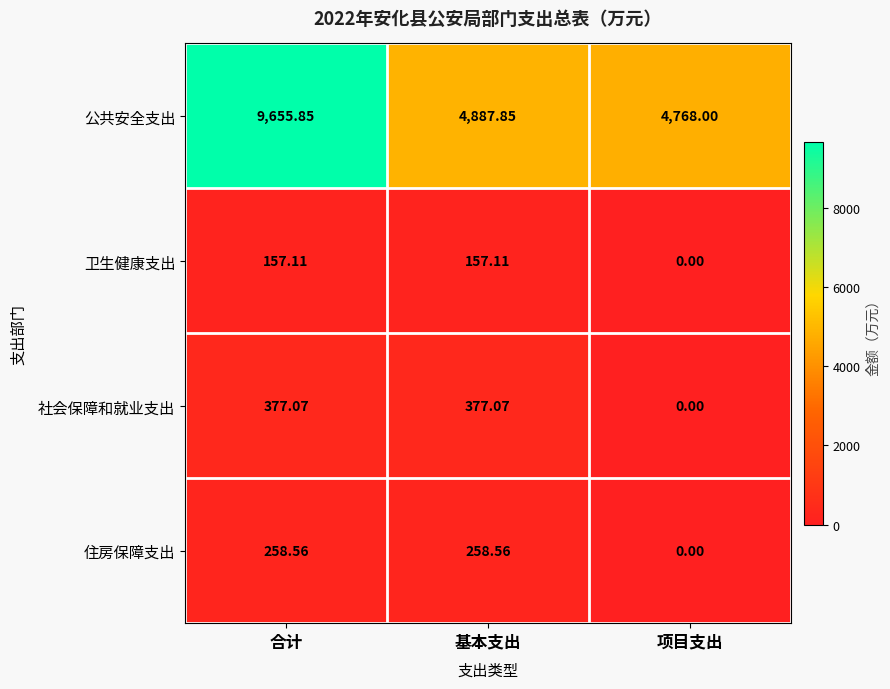

Where is 公共安全支出 nearest to the value 7211?

基本支出